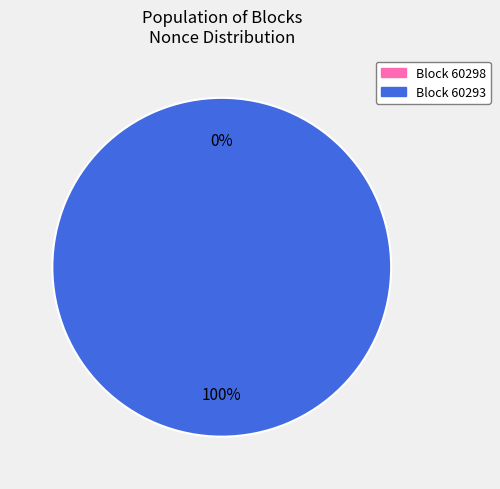

To the nearest percent, what percentage of the pie is 60293?

100%